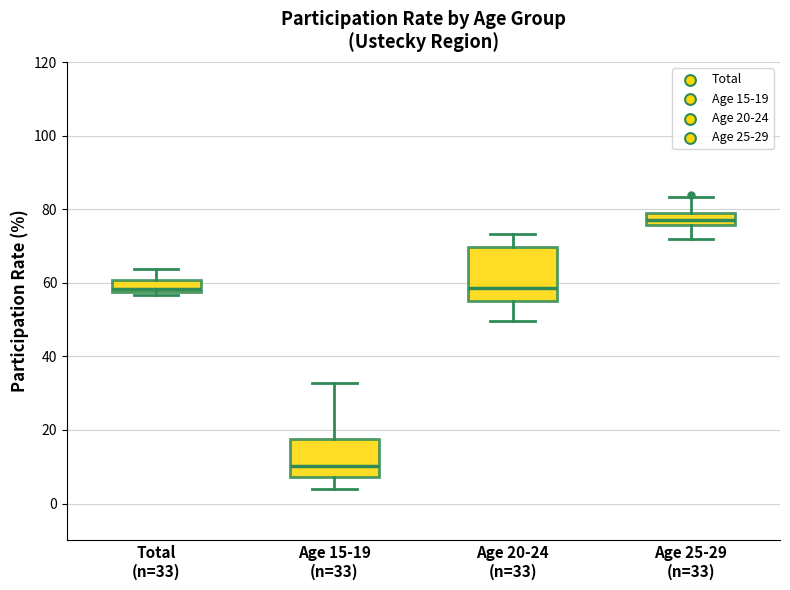

Which box has the highest median line?

Age 25-29 (n=33)